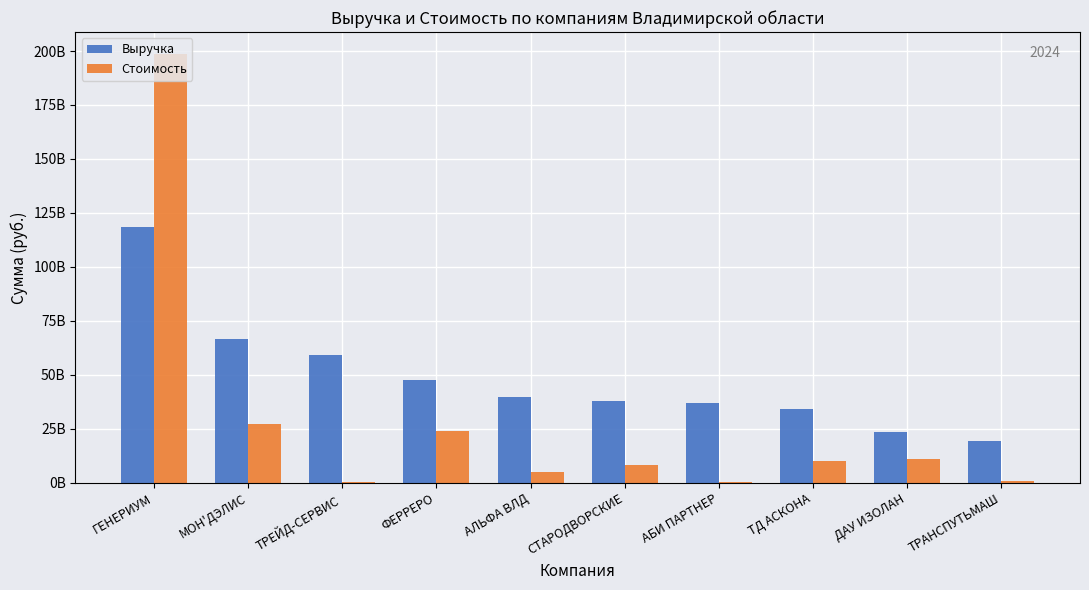

Are the bars horizontal?

No